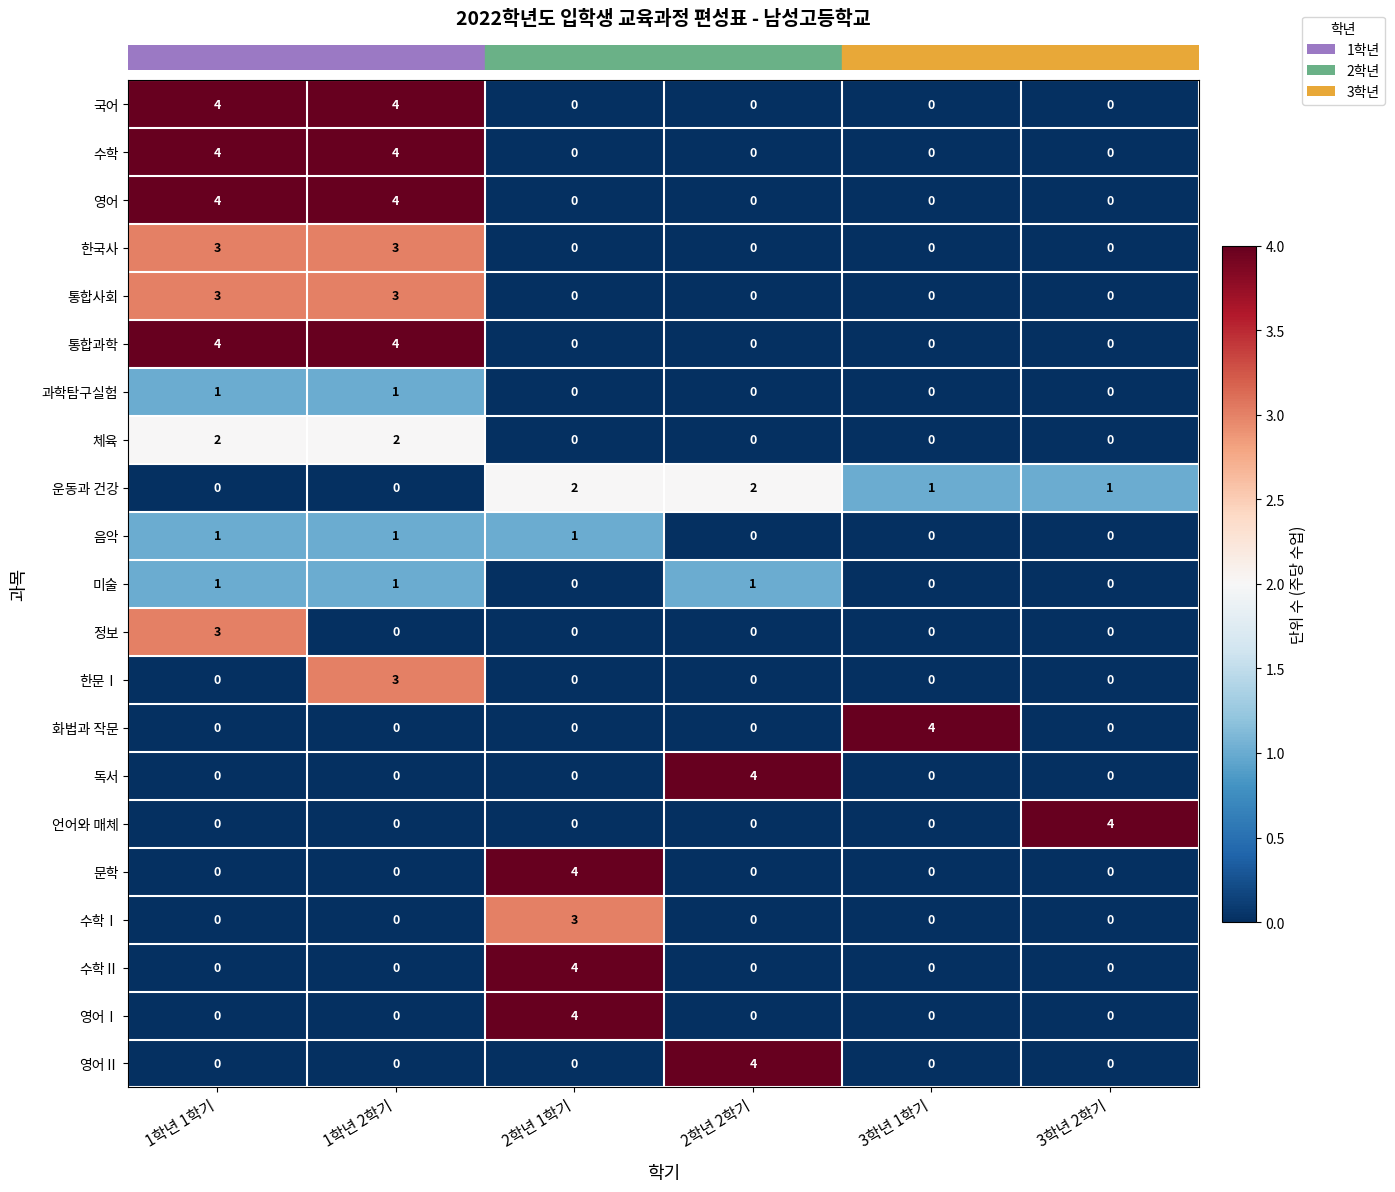

What is the difference between the highest and lowest values at 2학년 2학기?

4